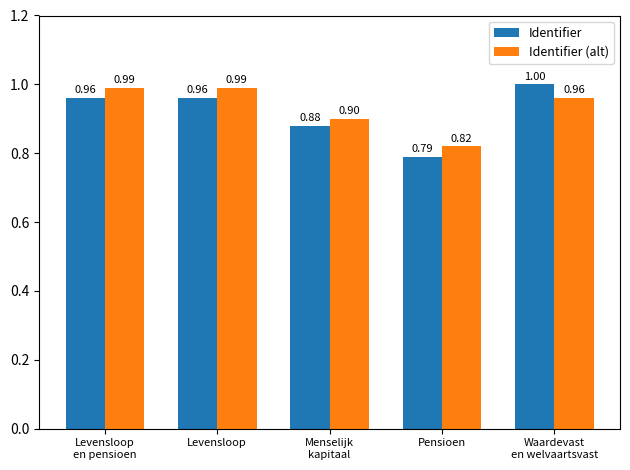

What position from the left is Levensloop
en pensioen?

1